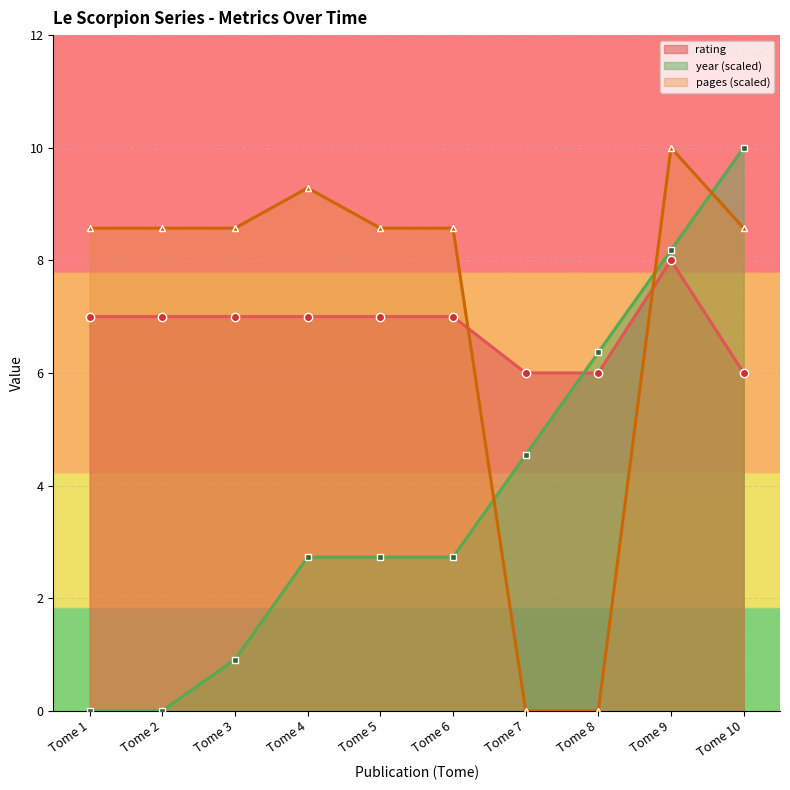

What is the sum of the pages values at Tome 3 and Tome 7?

8.6